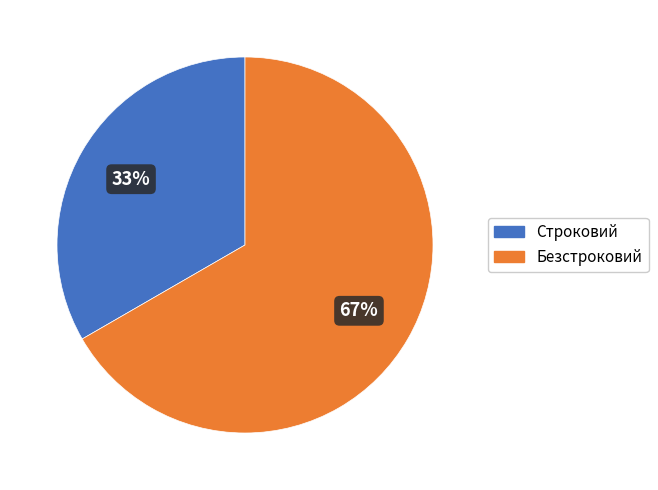

Is there a majority slice in this chart?

Yes